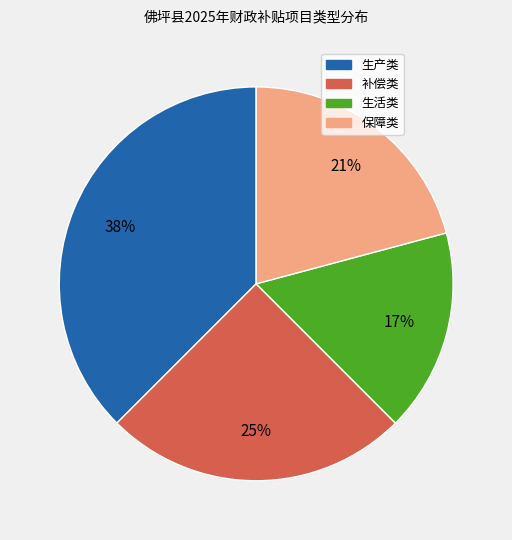

To the nearest percent, what is the difference between the 生产类 and 生活类 slice percentages?

21%